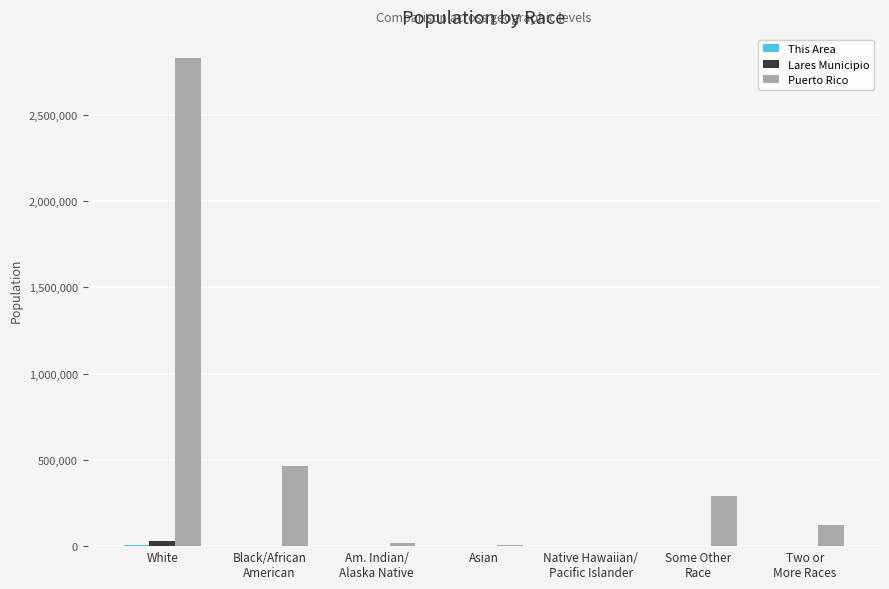

How many data points does each series have?

7